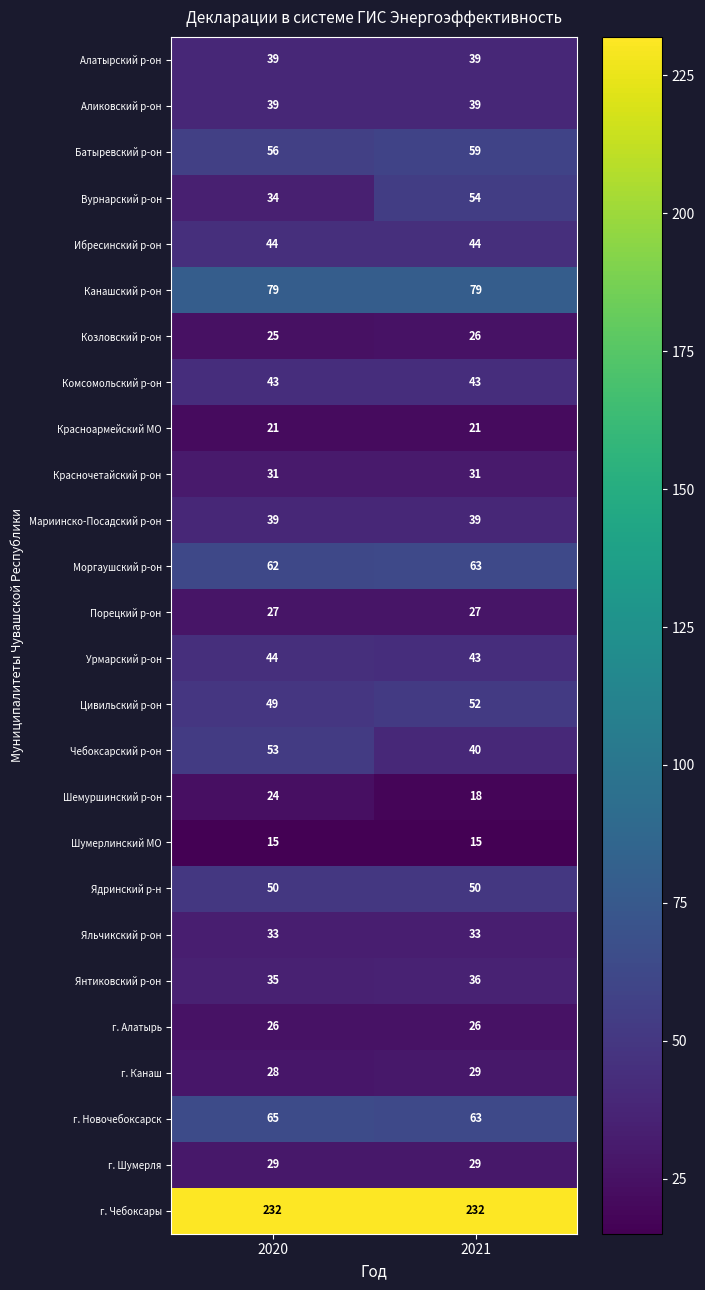

How many categories are shown in the chart?

2